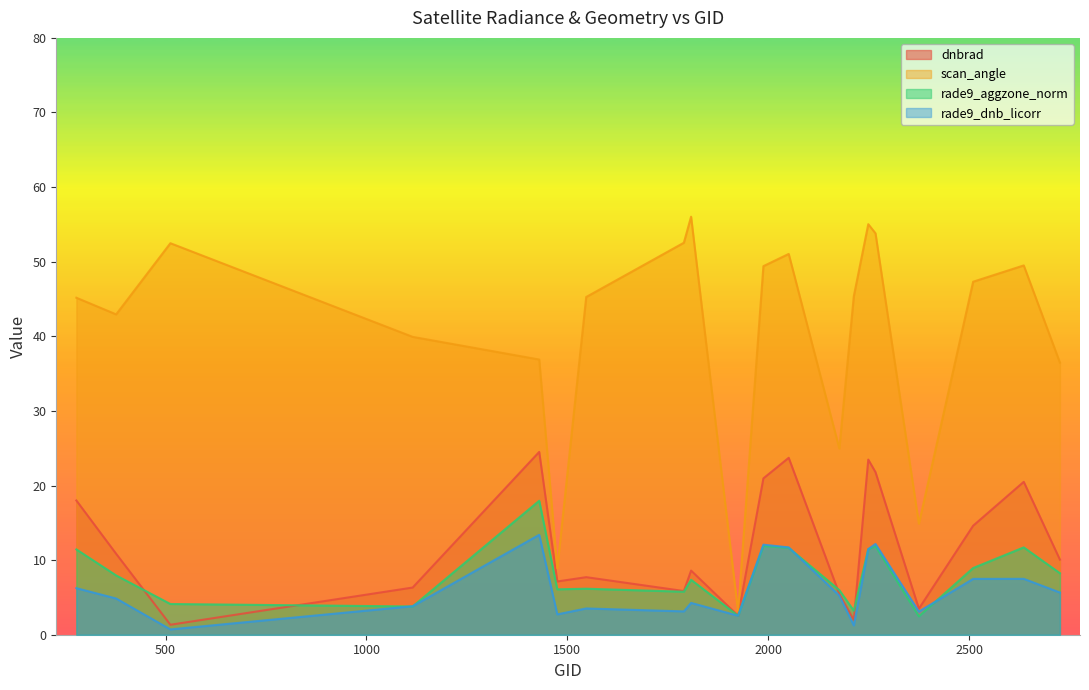

What is the total value across all series at 2213?

51.8